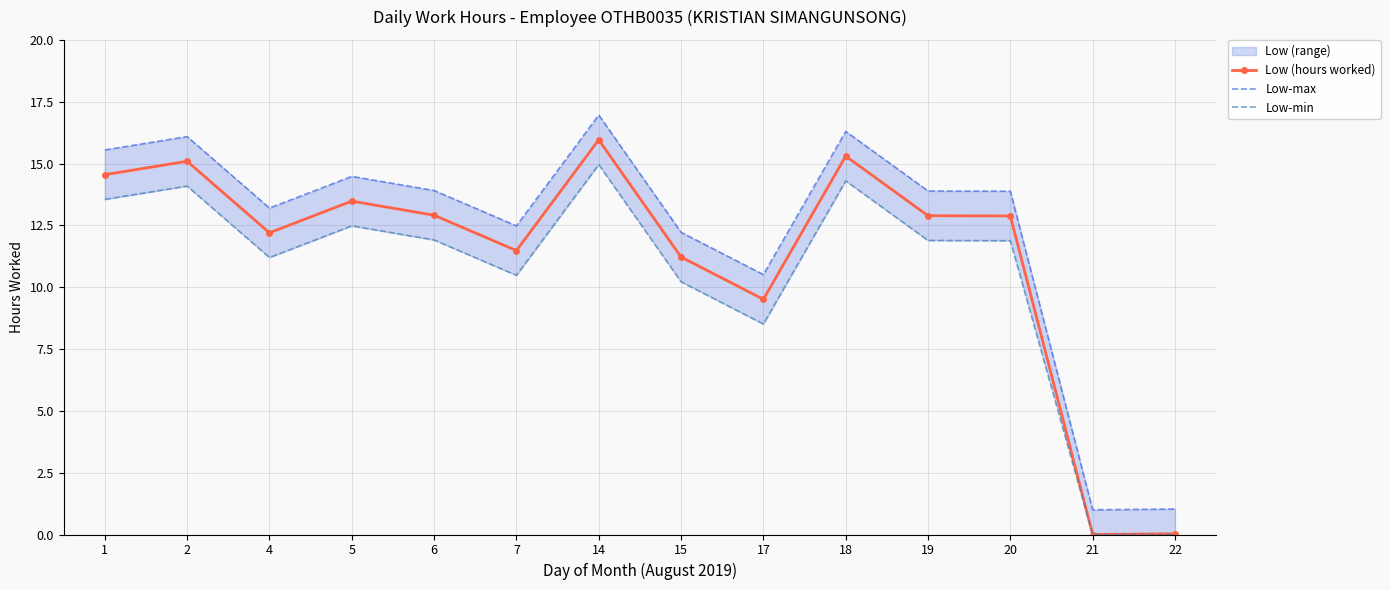

Rank the series at 18 from highest to lowest value.

Low-max, Low (hours worked), Low-min